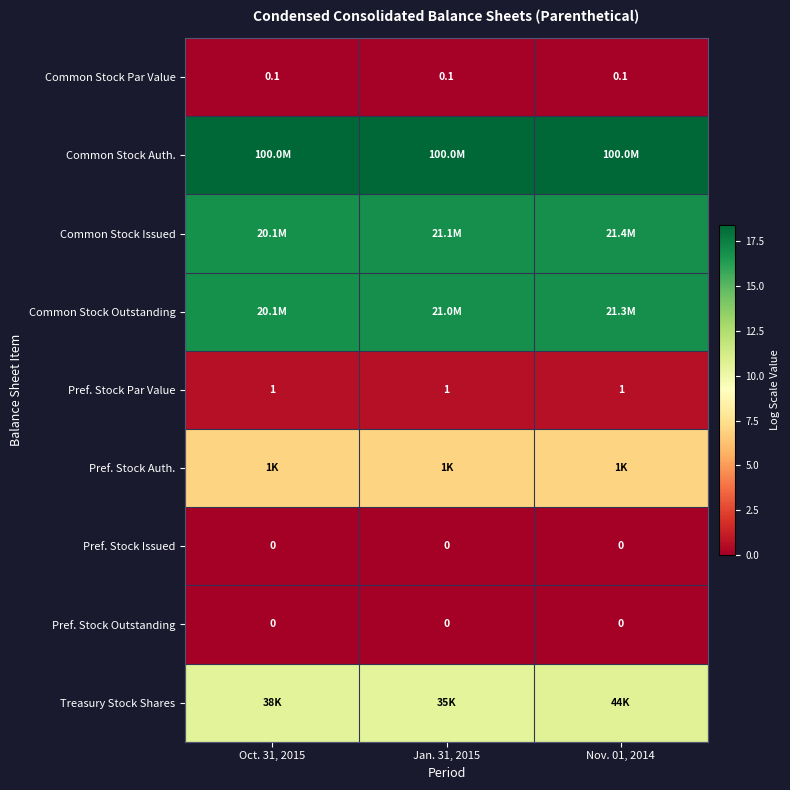

Between Jan. 31, 2015 and Nov. 01, 2014, which series saw the biggest shift?

Treasury Stock Shares